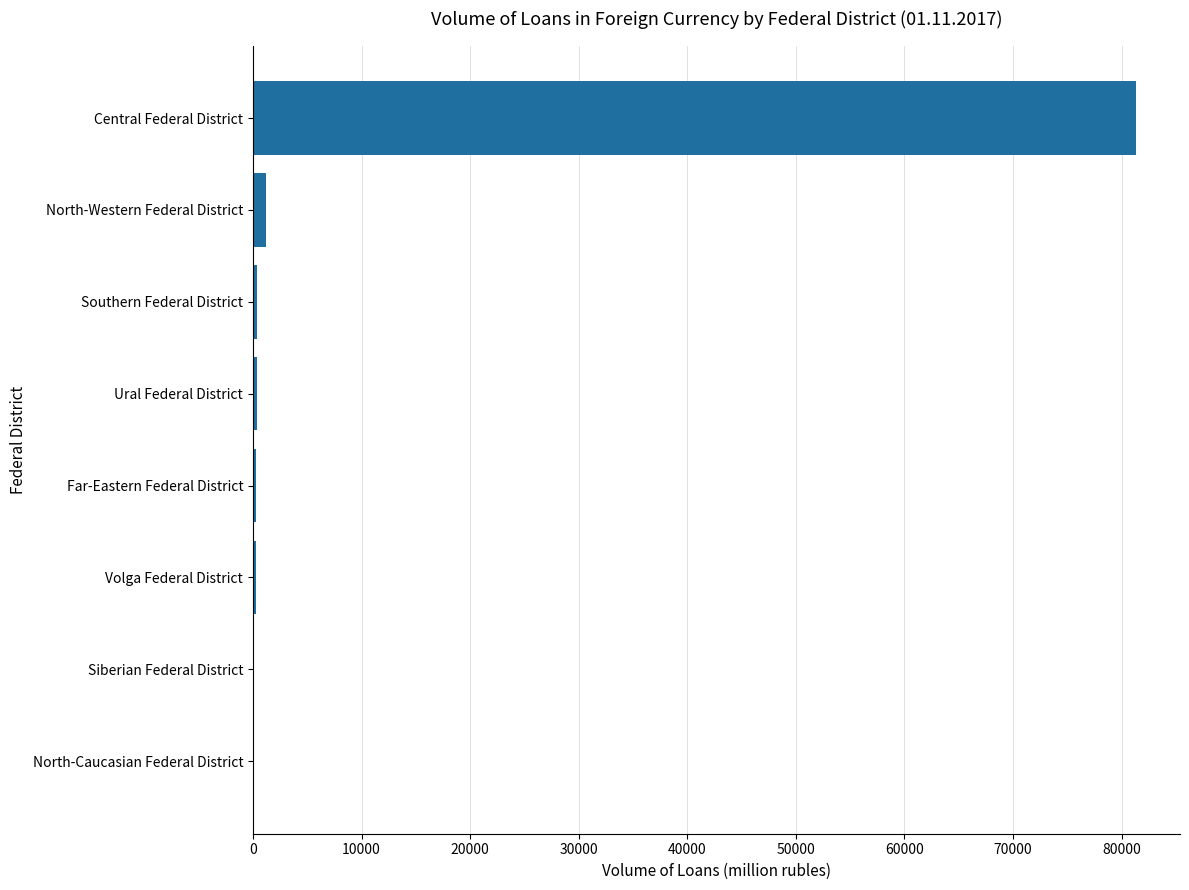

What is the greatest value displayed?

81304